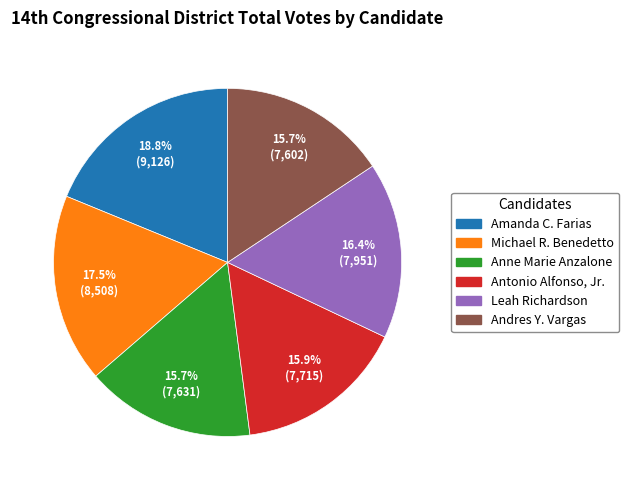

Which slice is the largest?

Amanda C. Farias